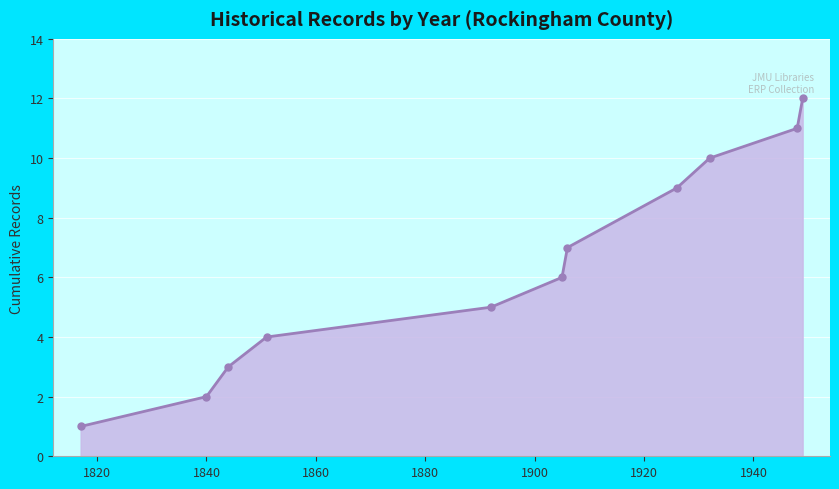

True or false: the data has more than 2 interior local peaks.

False